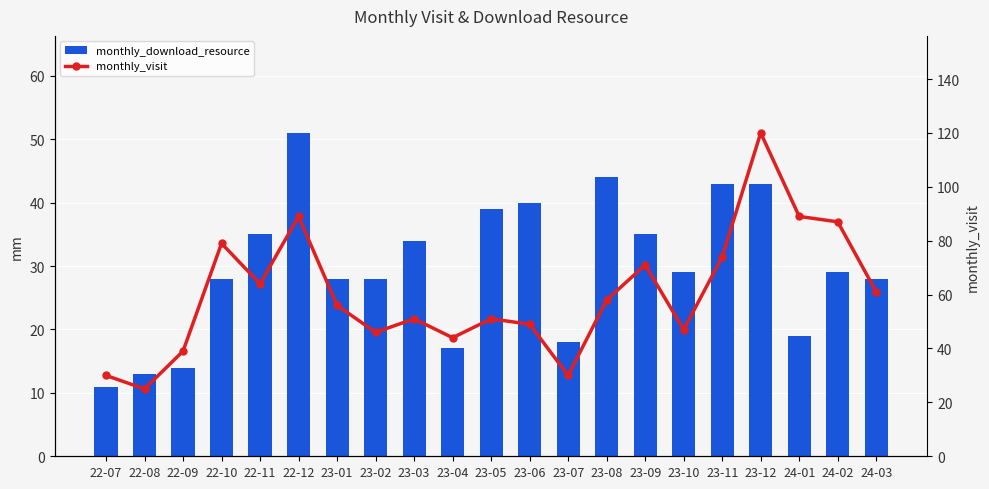

Reading left to right, list all the values displayed in this chart.

monthly_download_resource: 11	13	14	28	35	51	28	28	34	17	39	40	18	44	35	29	43	43	19	29	28
monthly_visit: 30	25	39	79	64	89	56	46	51	44	51	49	30	58	71	47	74	120	89	87	61